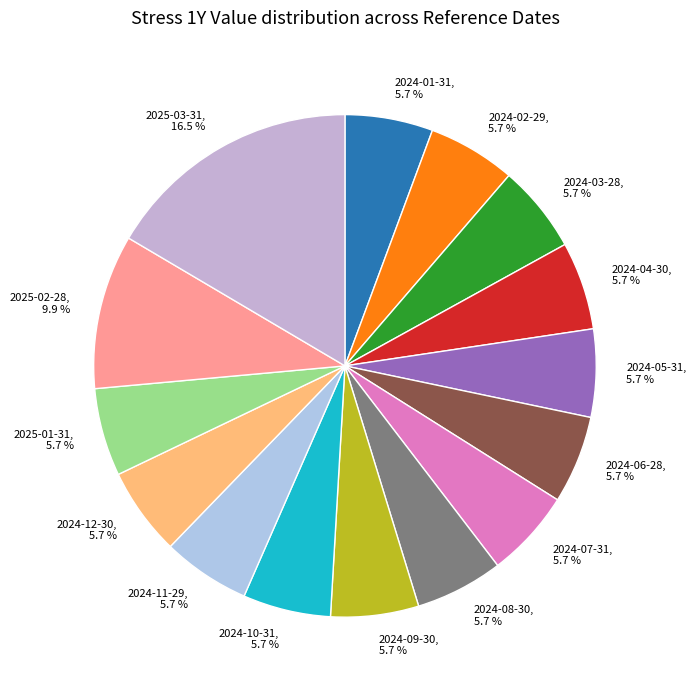

Which has a higher value, 2025-03-31 or 2025-01-31?

2025-03-31